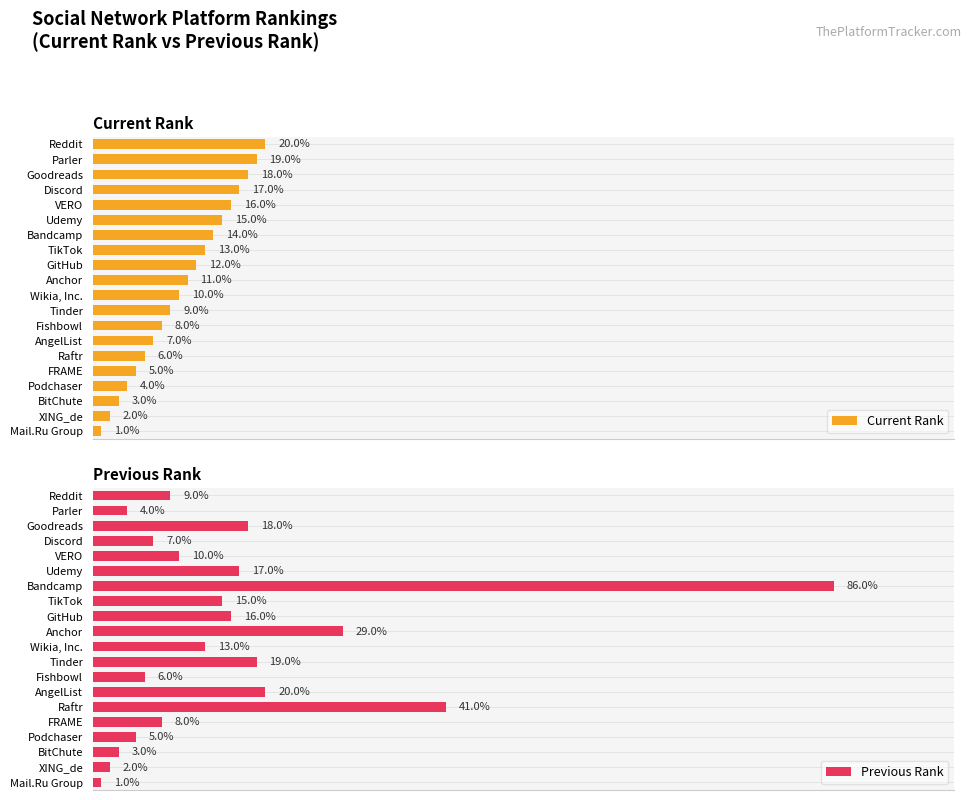

List the labels in order of Current Rank value, smallest first.

Mail.Ru Group, XING_de, BitChute, Podchaser, FRAME, Raftr, AngelList, Fishbowl, Tinder, Wikia, Inc., Anchor, GitHub, TikTok, Bandcamp, Udemy, VERO, Discord, Goodreads, Parler, Reddit